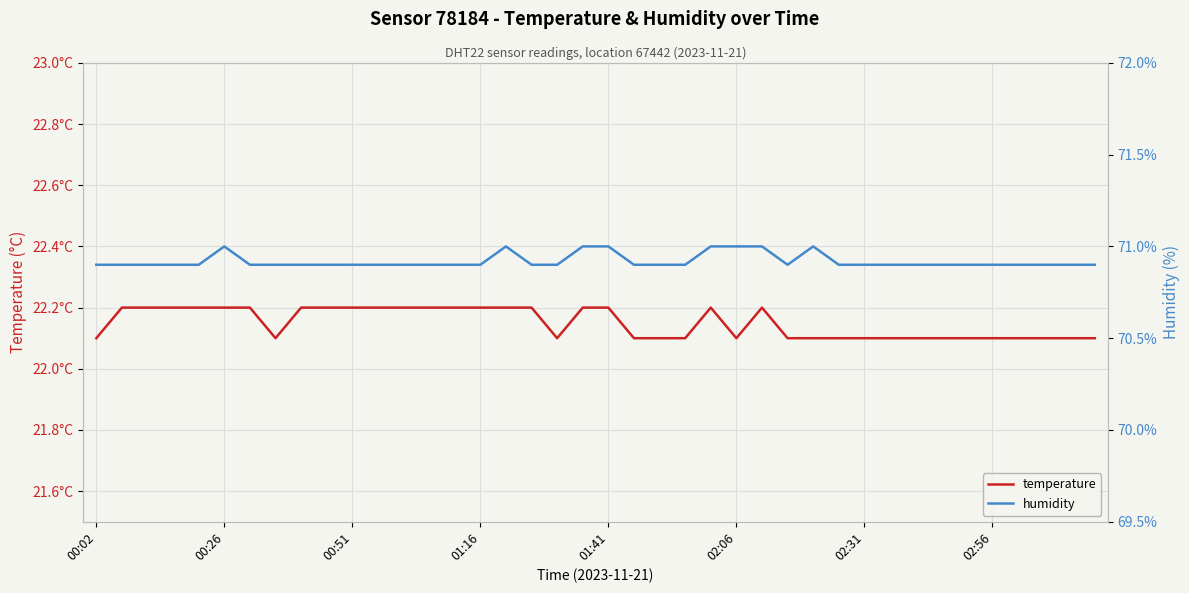

What is the sum of the humidity values at 00:51 and 12?

141.8